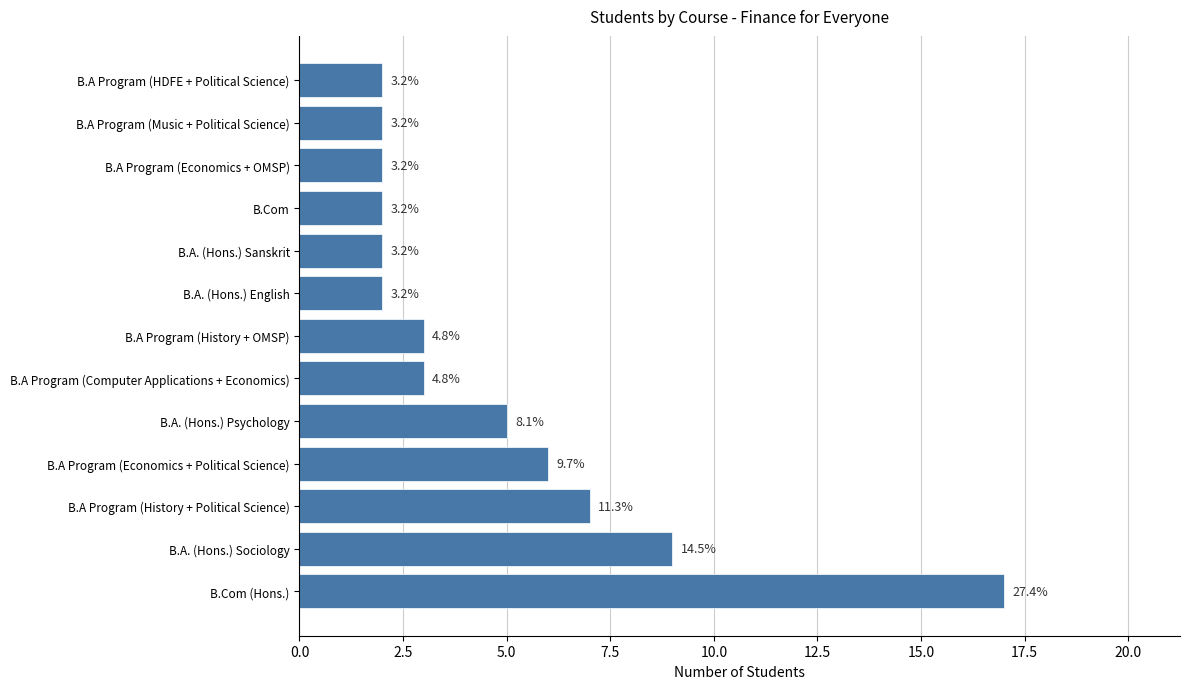

How many bars are there in total?

13